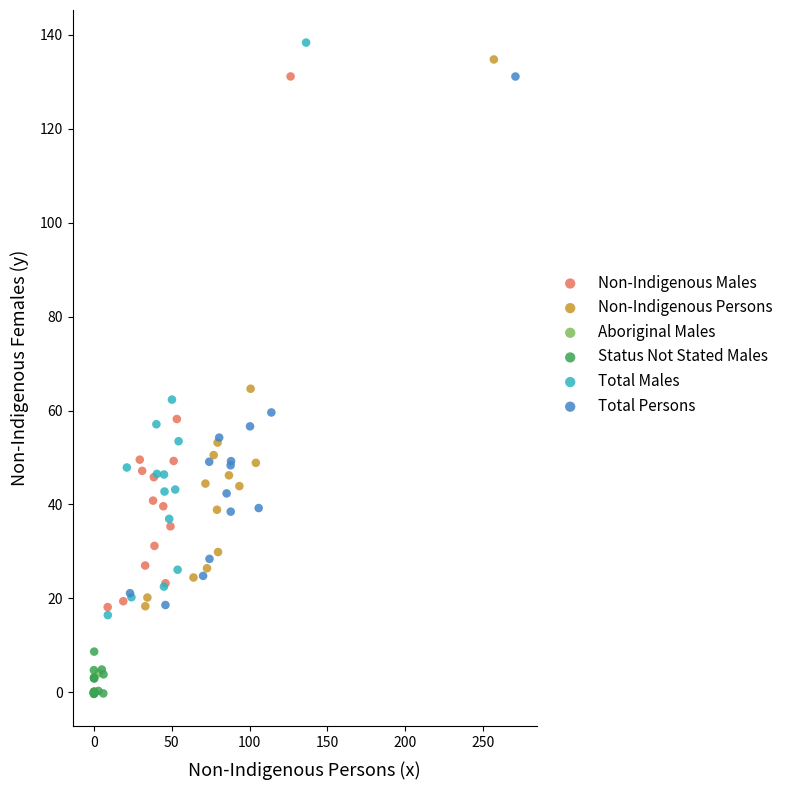

Which series has the widest spread of Y values?

Total Males